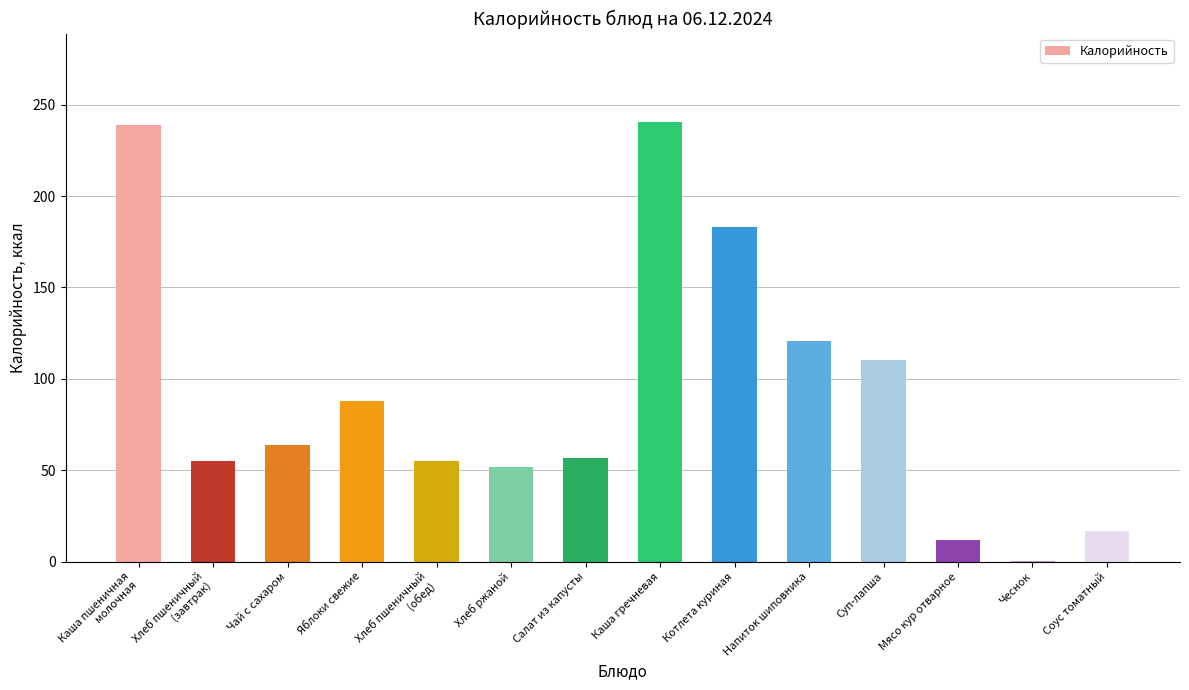

Are the bars grouped side by side (vs. stacked)?

No